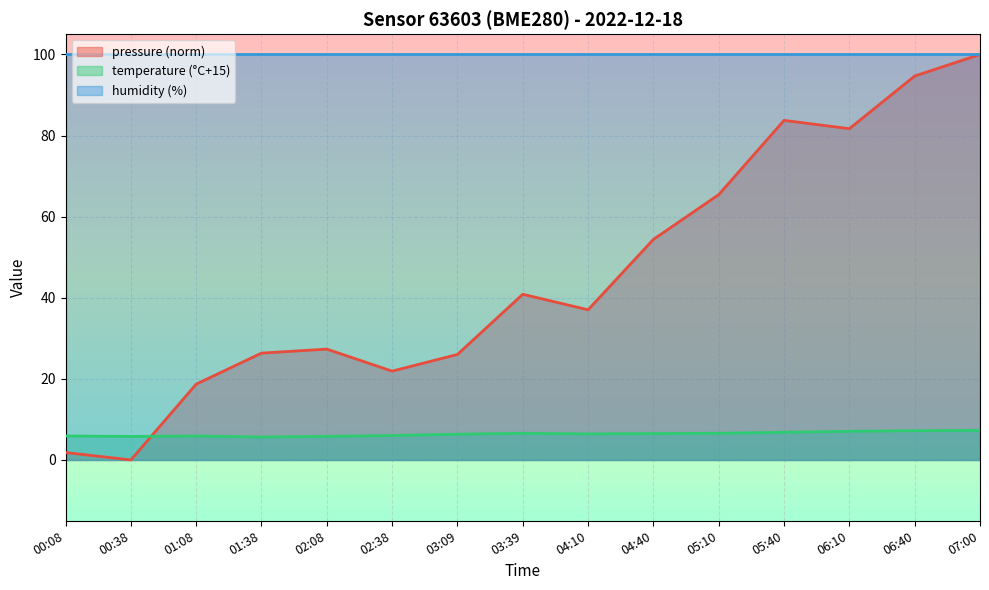

Rank the series at 05:40 from lowest to highest value.

temperature (°C+15), pressure (norm), humidity (%)